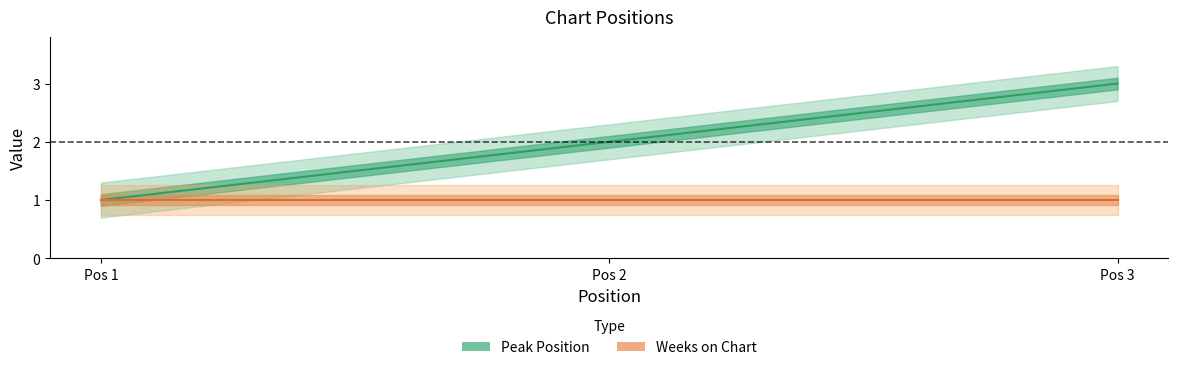

What is the difference between the Peak Position values at Pos 3 and Pos 2?

1